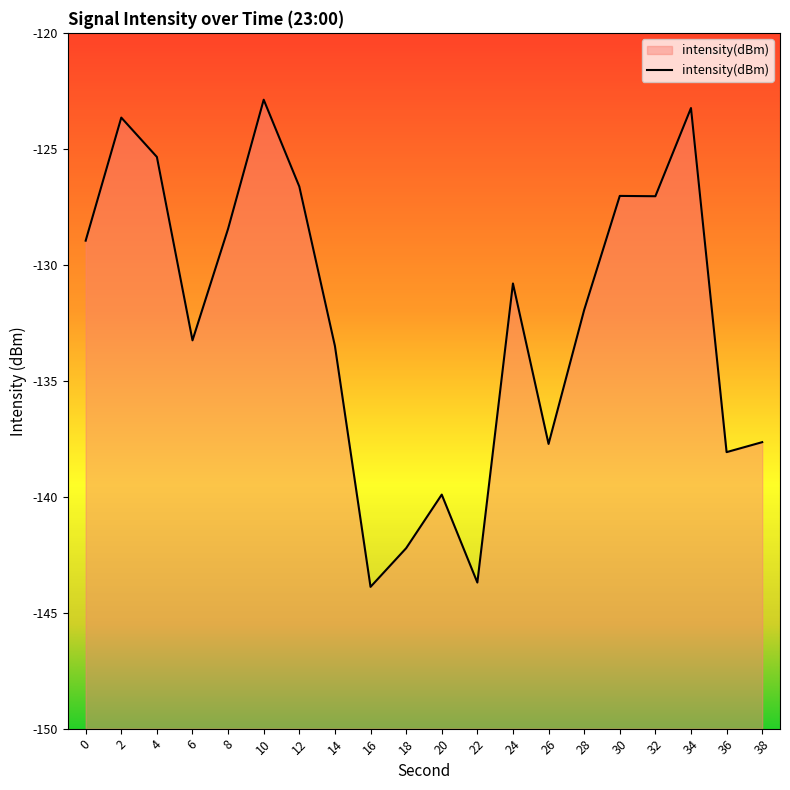

What is the change in value from 22 to 30?

+16.7